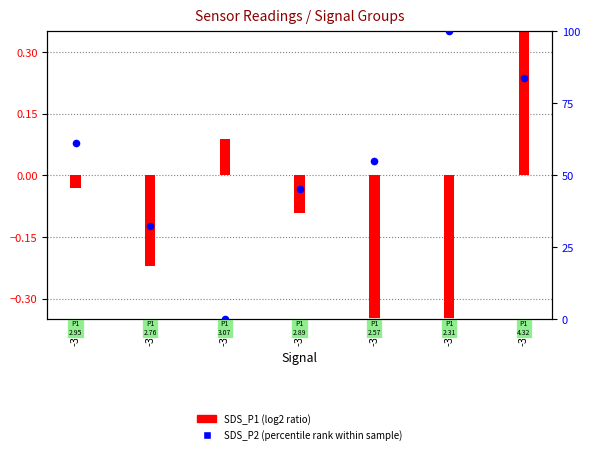

Which series has the largest Y range (max minus min)?

SDS_P2 (percentile rank)